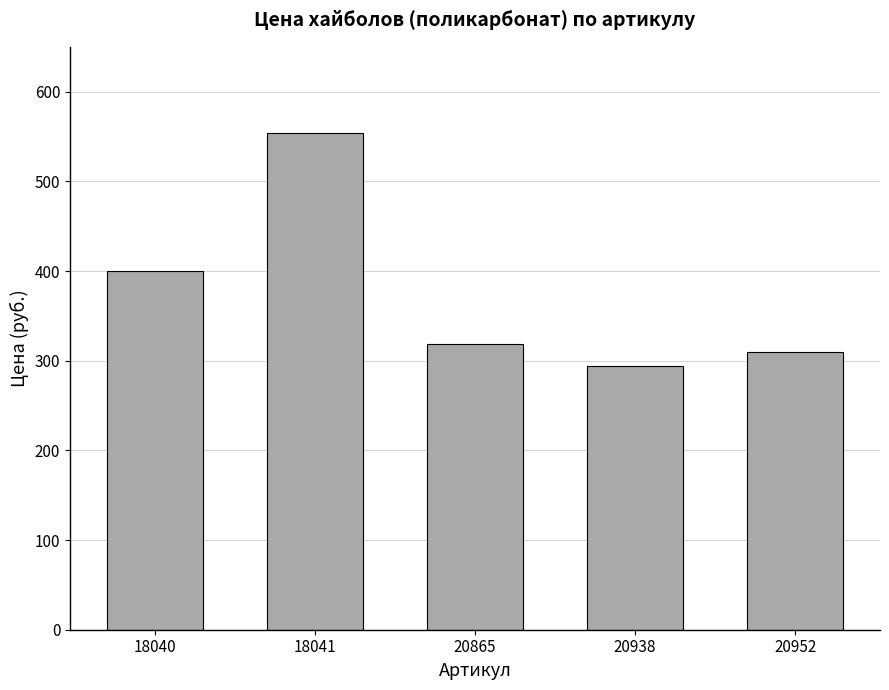

The value at 18040 is 137. True or false?

False